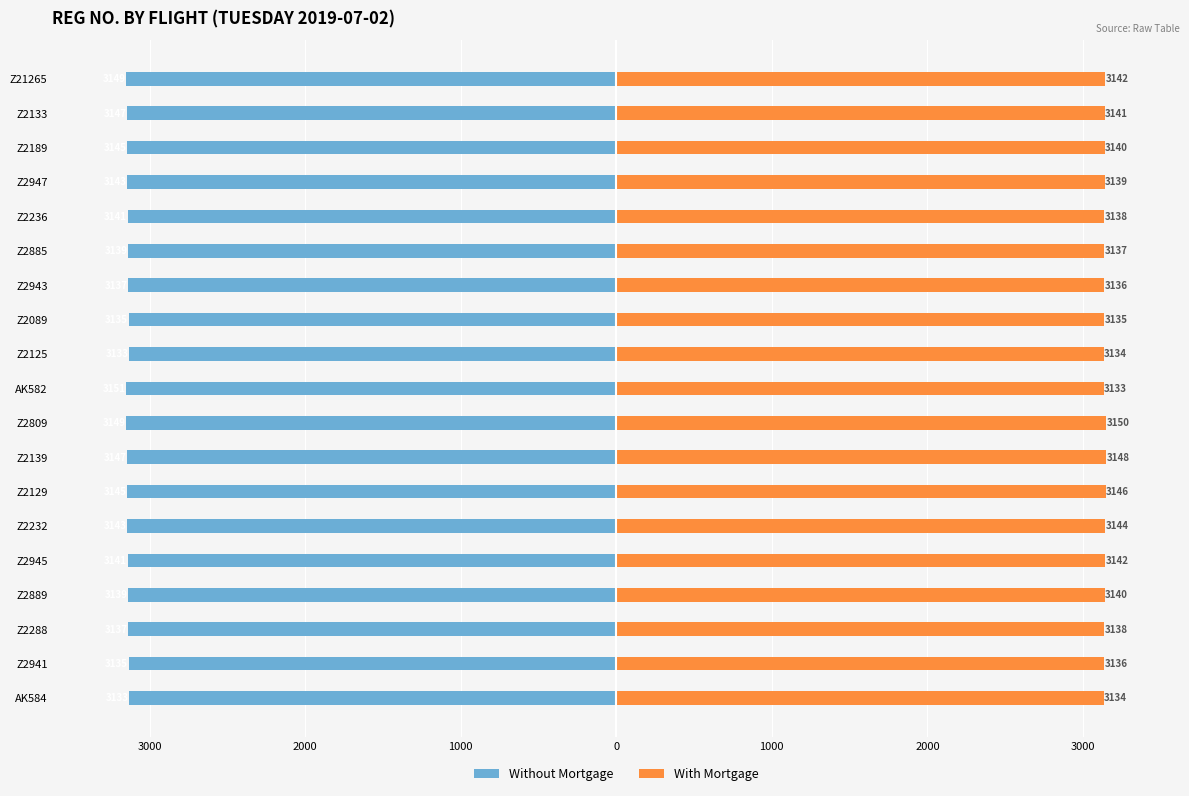

Reading left to right, transcribe all the data shown in this chart.

Without Mortgage: -3133	-3135	-3137	-3139	-3141	-3143	-3145	-3147	-3149	-3151	-3133	-3135	-3137	-3139	-3141	-3143	-3145	-3147	-3149
With Mortgage: 3134	3136	3138	3140	3142	3144	3146	3148	3150	3133	3134	3135	3136	3137	3138	3139	3140	3141	3142